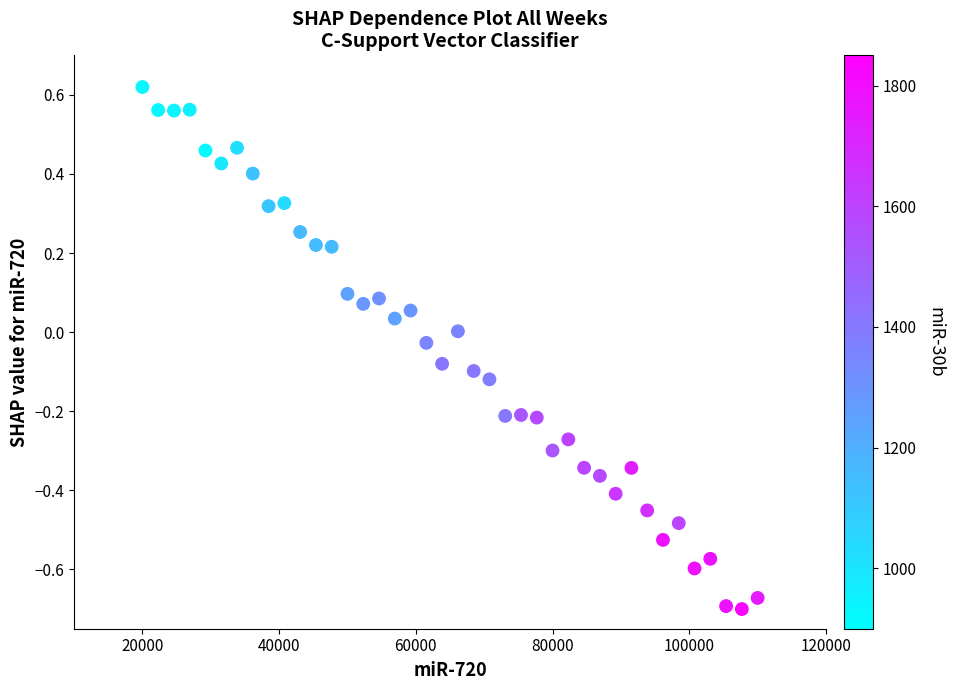

What is the range of Y values (max minus min)?

1.3